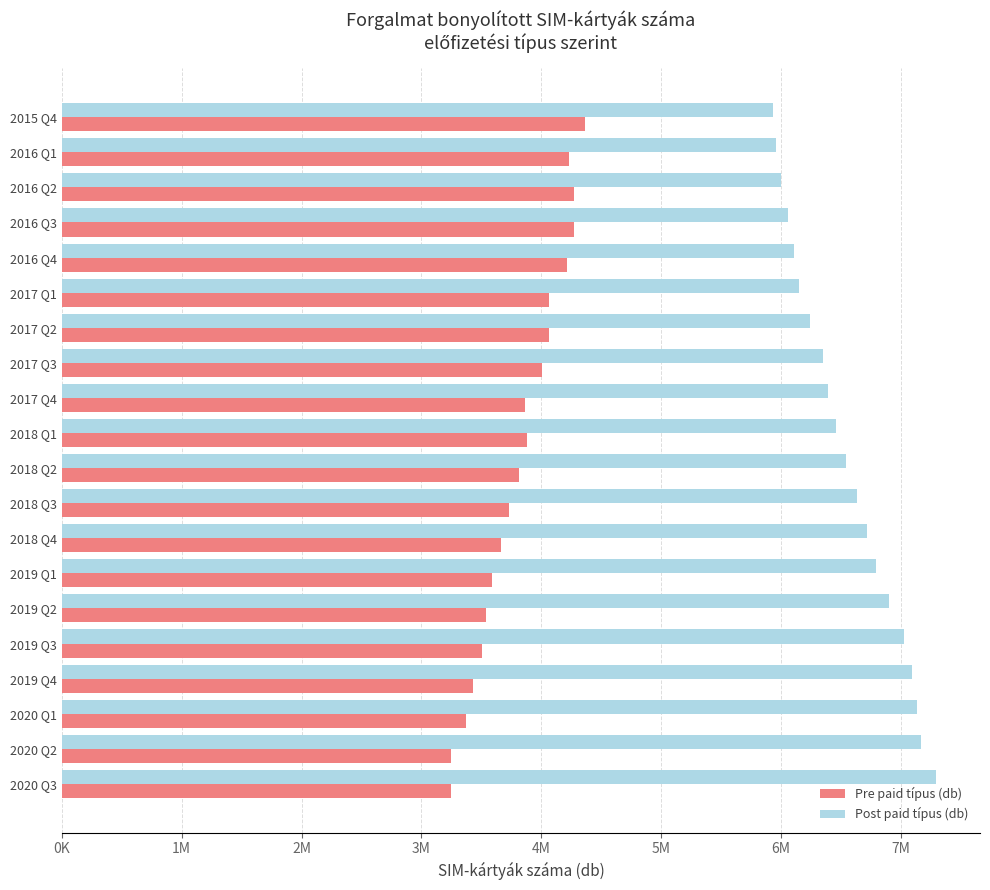

What are all the series names shown in the legend?

Pre paid típus (db), Post paid típus (db)